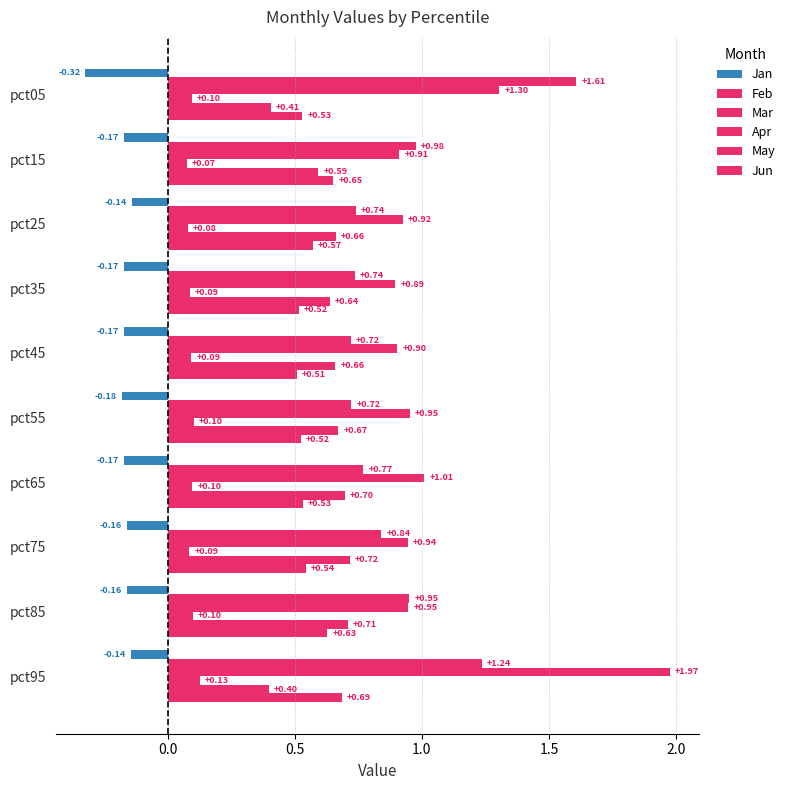

Reading left to right, list all the values displayed in this chart.

Jan: -0.3	-0.2	-0.1	-0.2	-0.2	-0.2	-0.2	-0.2	-0.2	-0.1
Feb: 1.6	1.0	0.7	0.7	0.7	0.7	0.8	0.8	1.0	1.2
Mar: 1.3	0.9	0.9	0.9	0.9	1.0	1.0	0.9	0.9	2.0
Apr: 0.1	0.1	0.1	0.1	0.1	0.1	0.1	0.1	0.1	0.1
May: 0.4	0.6	0.7	0.6	0.7	0.7	0.7	0.7	0.7	0.4
Jun: 0.5	0.7	0.6	0.5	0.5	0.5	0.5	0.5	0.6	0.7